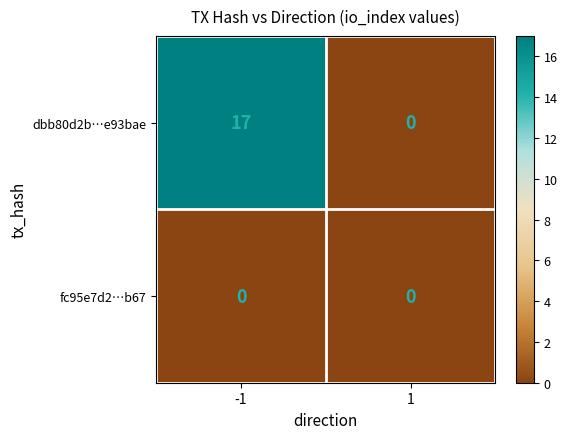

Rank the series by their average value, from highest to lowest.

dbb80d2b…e93bae, fc95e7d2…b67